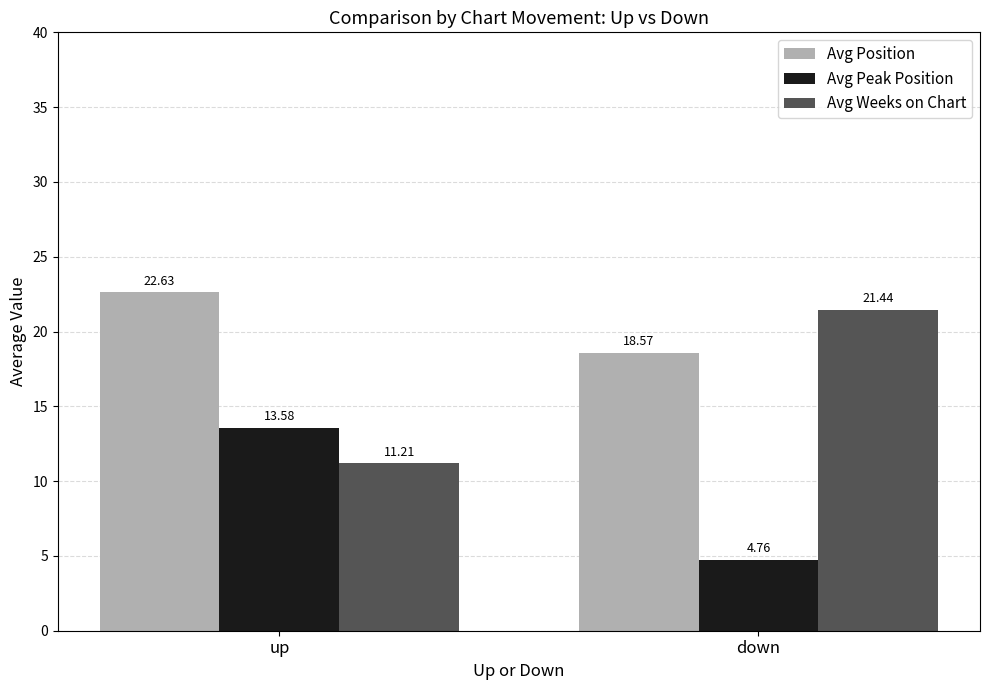

Which series has the largest total across all categories?

Avg Position